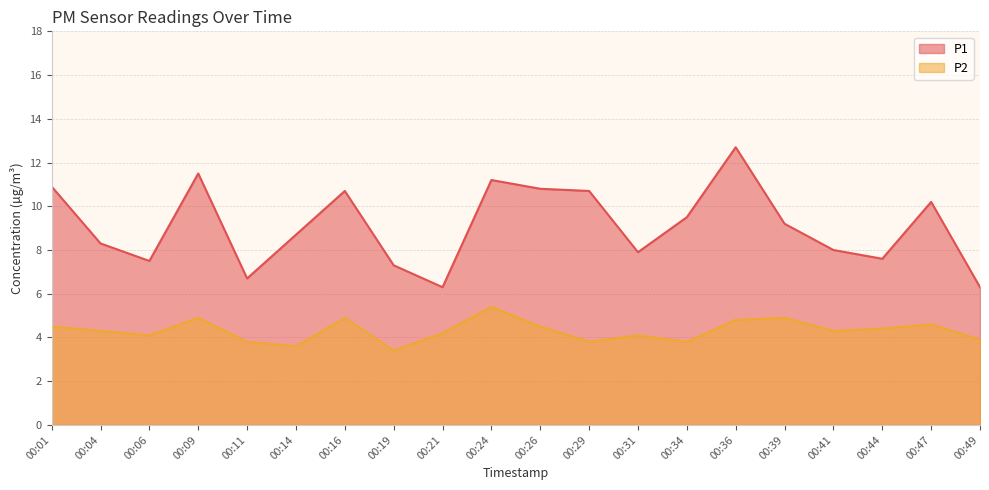

True or false: P1 has more than 2 points higher than both neighbors.

True